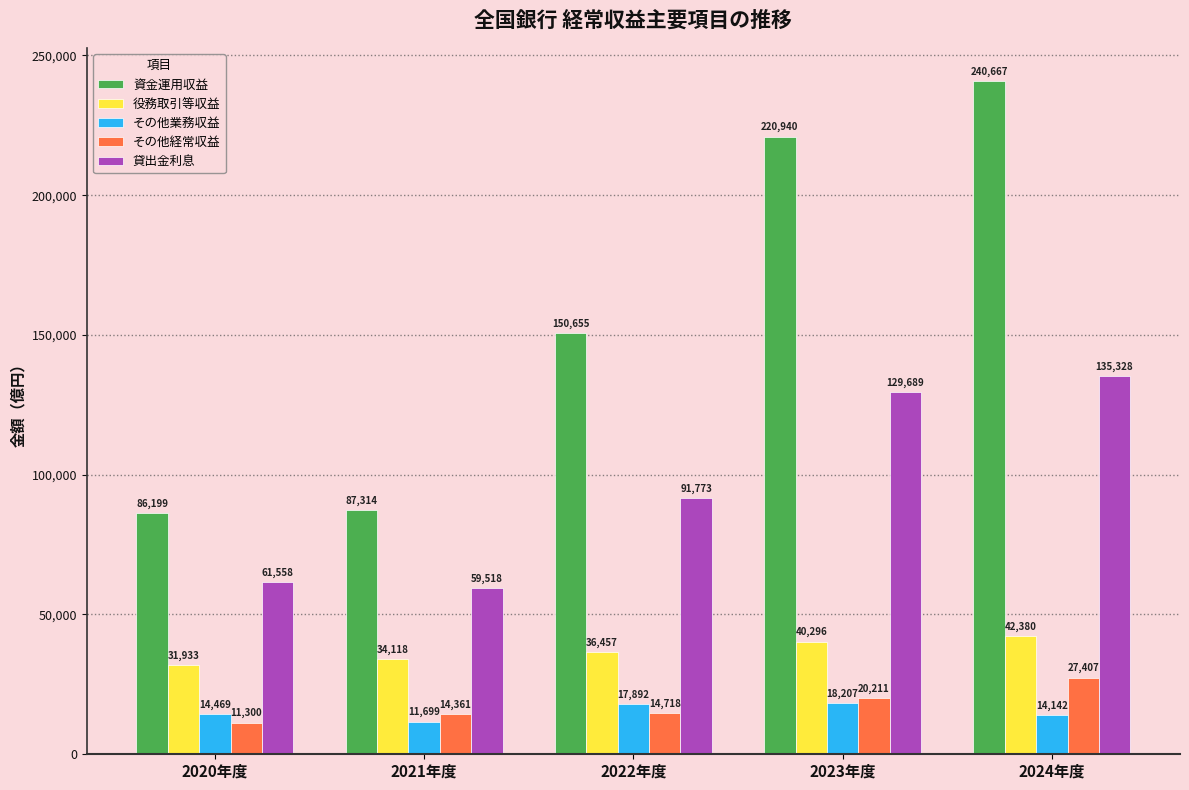

What are all the series names shown in the legend?

資金運用収益, 役務取引等収益, その他業務収益, その他経常収益, 貸出金利息